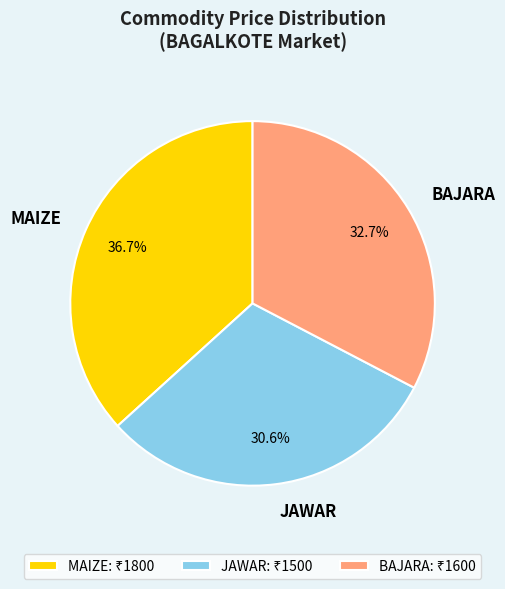

To the nearest percent, what portion does MAIZE represent?

37%